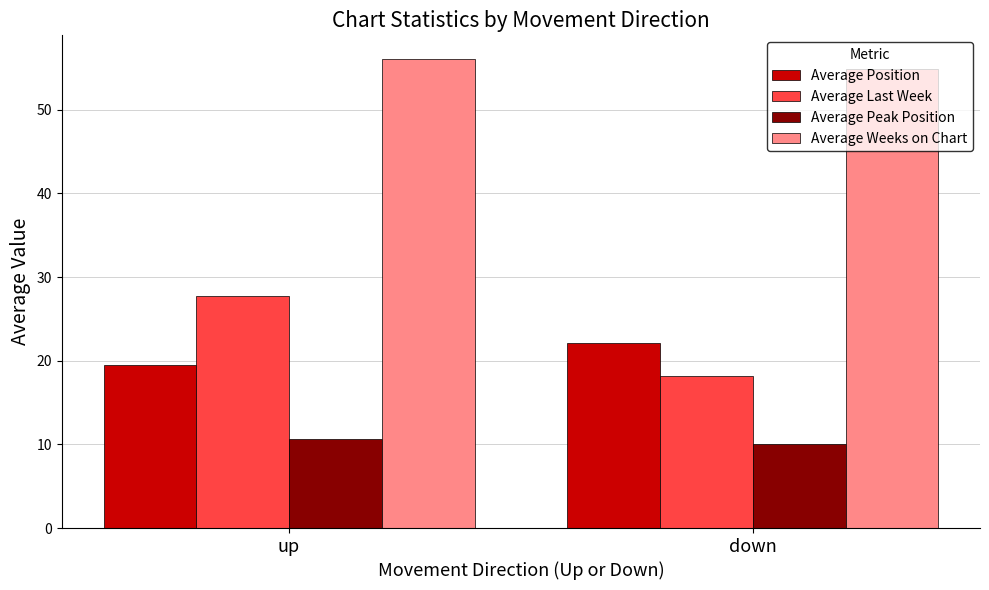

What is the maximum value shown in the chart?

56.1